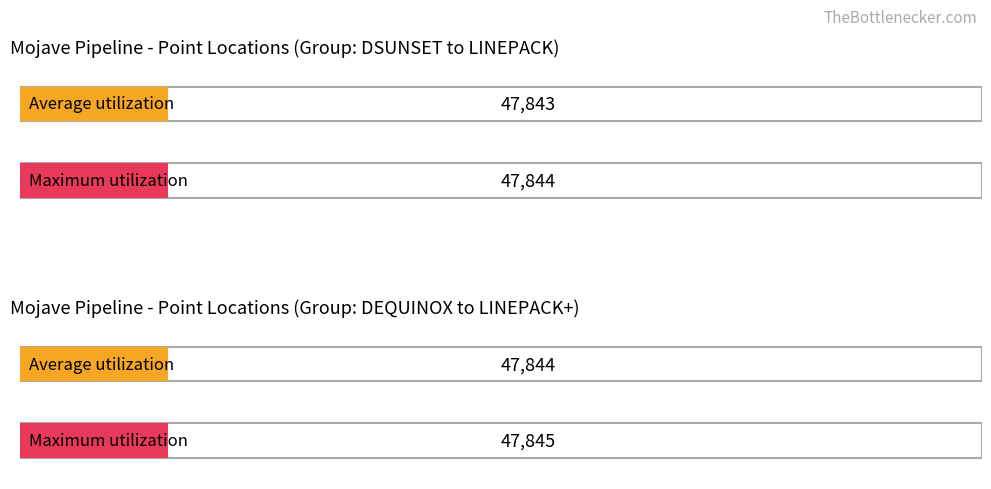

Which series has the largest range (max minus min)?

Maximum utilization